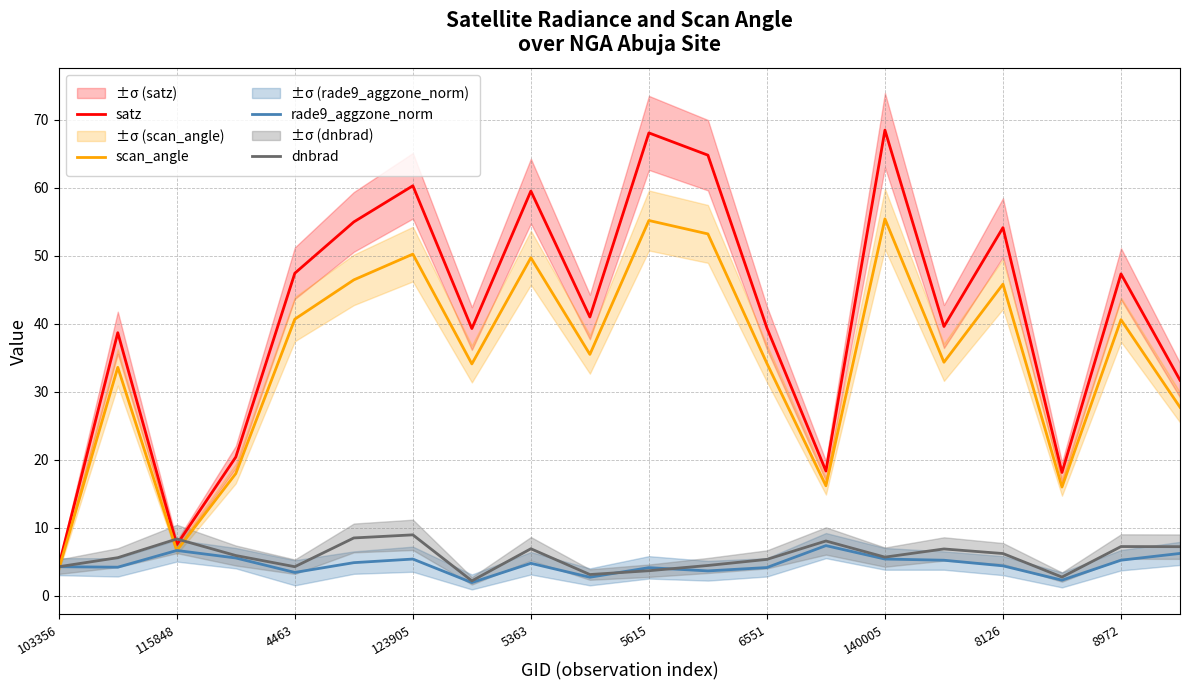

What is the minimum value for rade9_aggzone_norm?

1.9